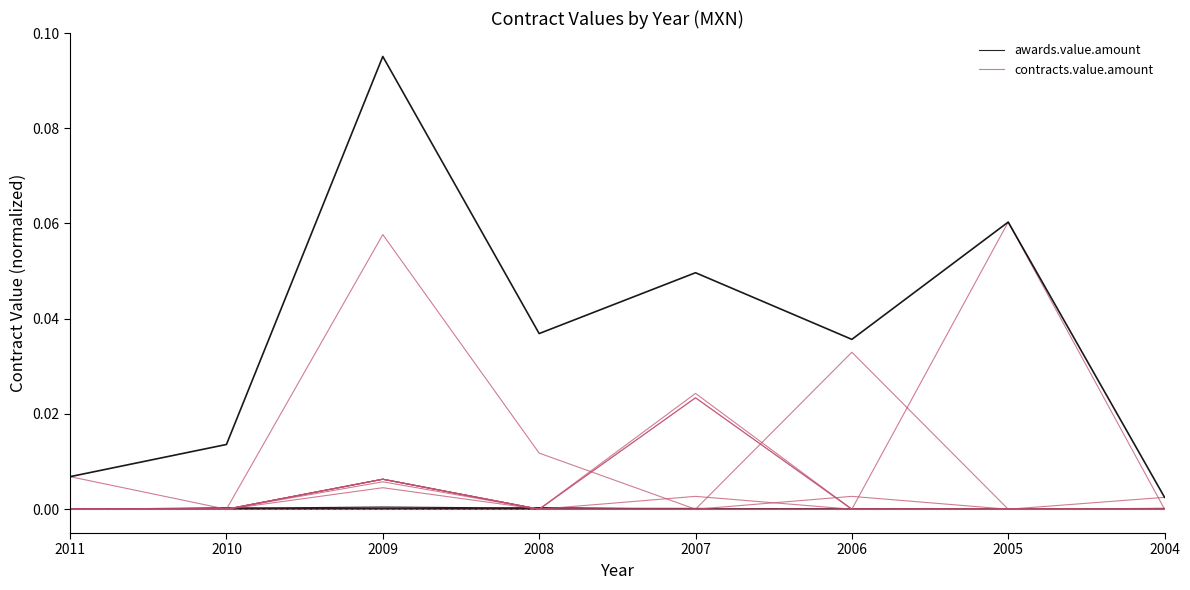

After their last crossing, which series has the higher values: contracts.value.amount or awards.value.amount?

awards.value.amount